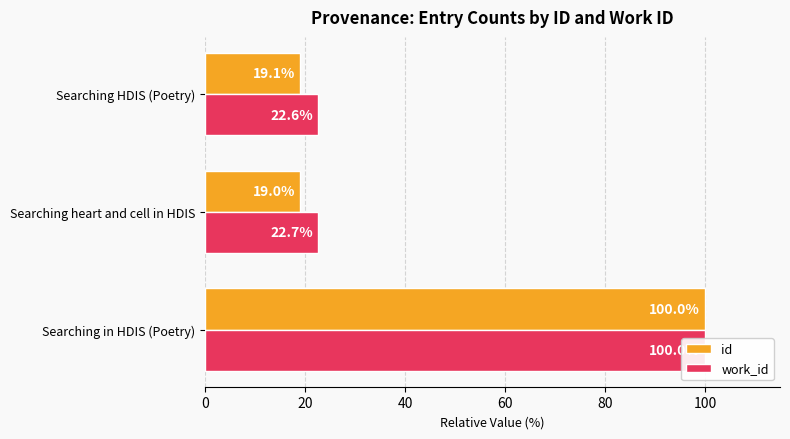

What is the sum of the work_id values at Searching in HDIS (Poetry) and Searching heart and cell in HDIS?

122.7